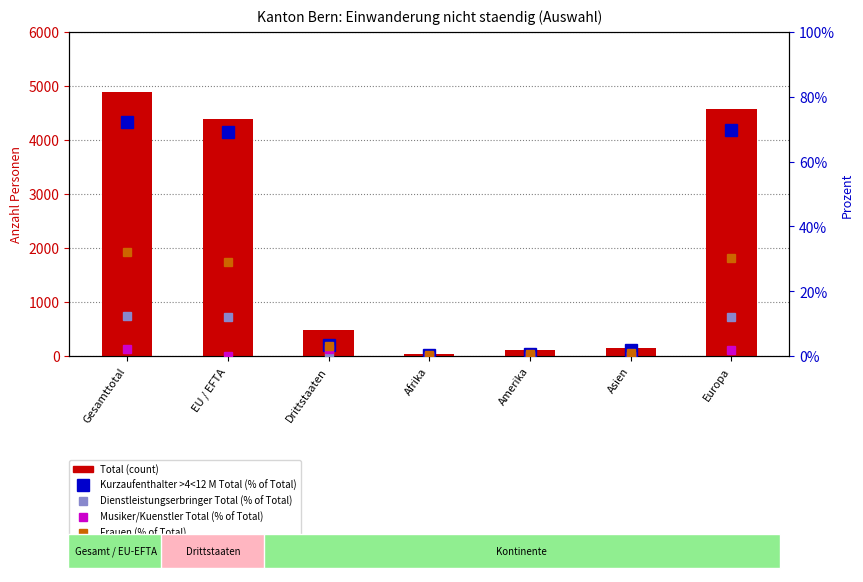

True or false: Kurzaufenthalter >4<12 M Total (% of Total) has a value of 106.7 at EU / EFTA.

False